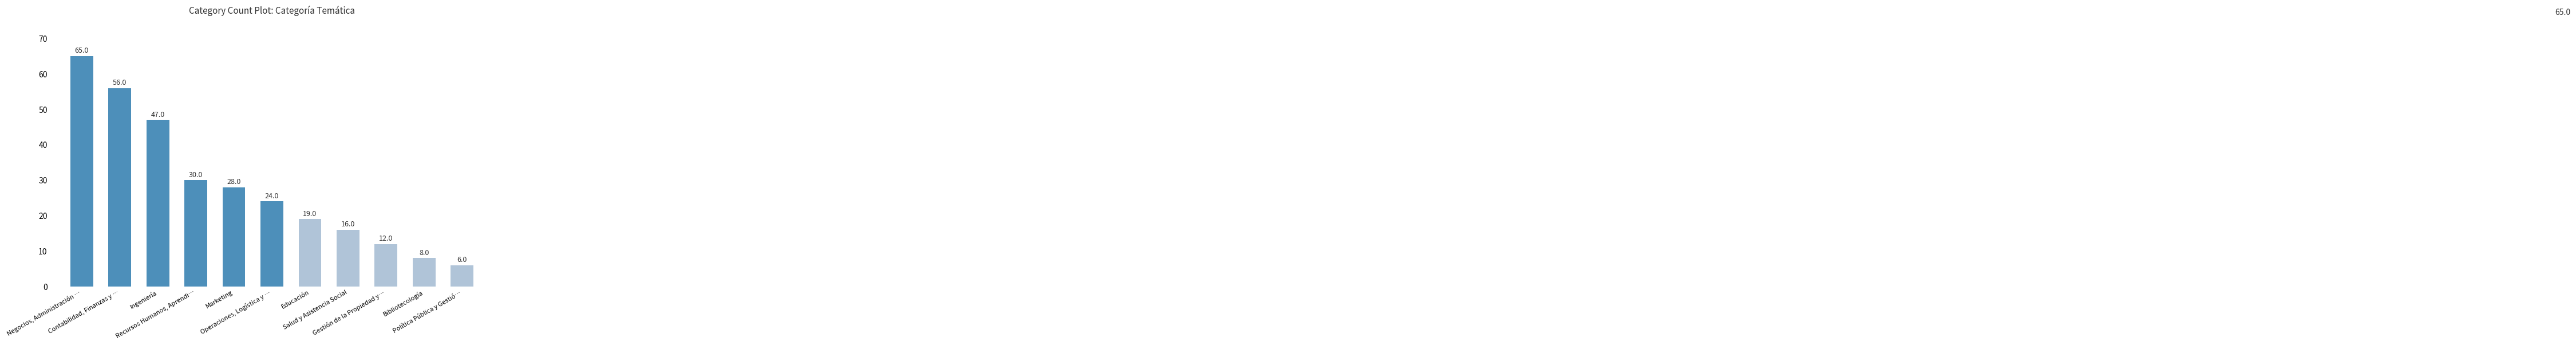

Reading left to right, extract all data points from this chart.

Negocios, Administración …=65	Contabilidad, Finanzas y …=56	Ingeniería=47	Recursos Humanos, Aprendi…=30	Marketing=28	Operaciones, Logística y …=24	Educación=19	Salud y Asistencia Social=16	Gestión de la Propiedad y…=12	Bibliotecología=8	Política Pública y Gestió…=6